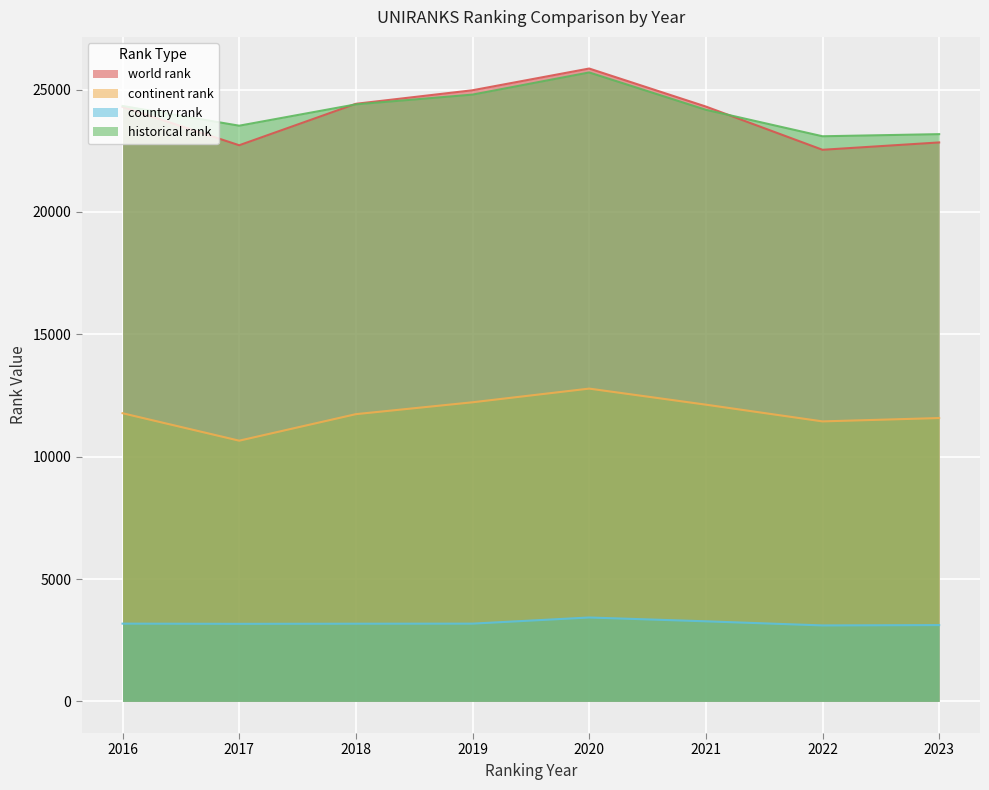

What is the value of the continent rank point at the 2nd from the left?

10653.0